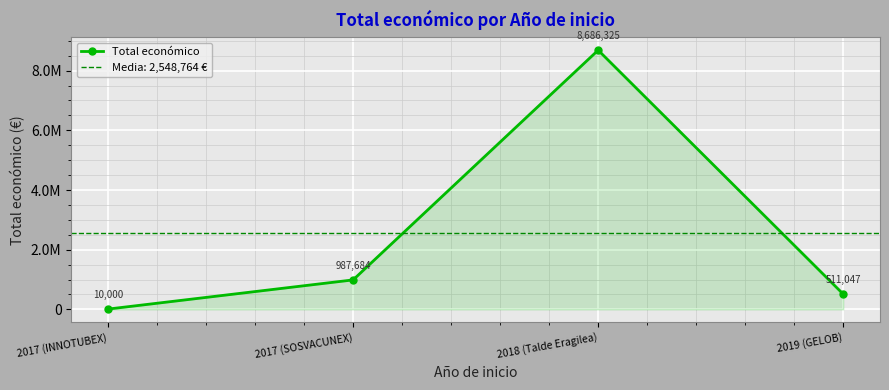

What is the maximum value shown in the chart?

8686325